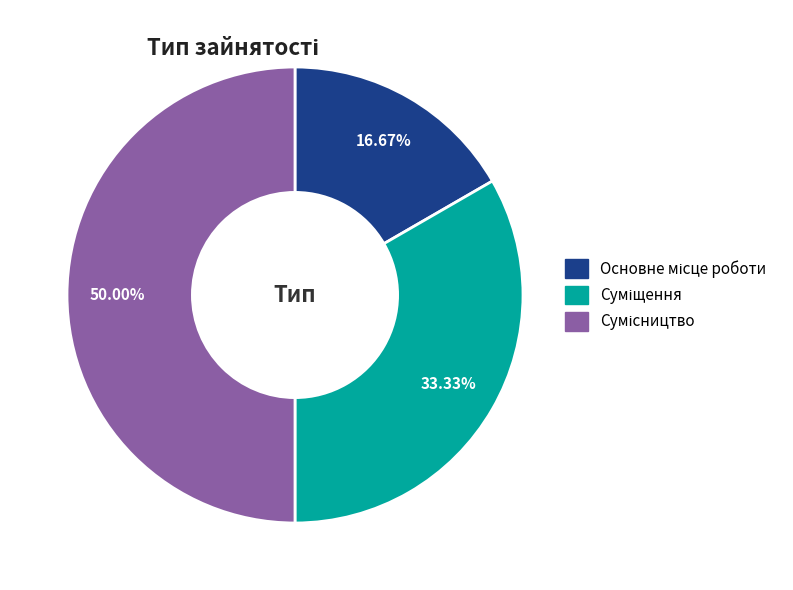

How many segments does this pie chart have?

3